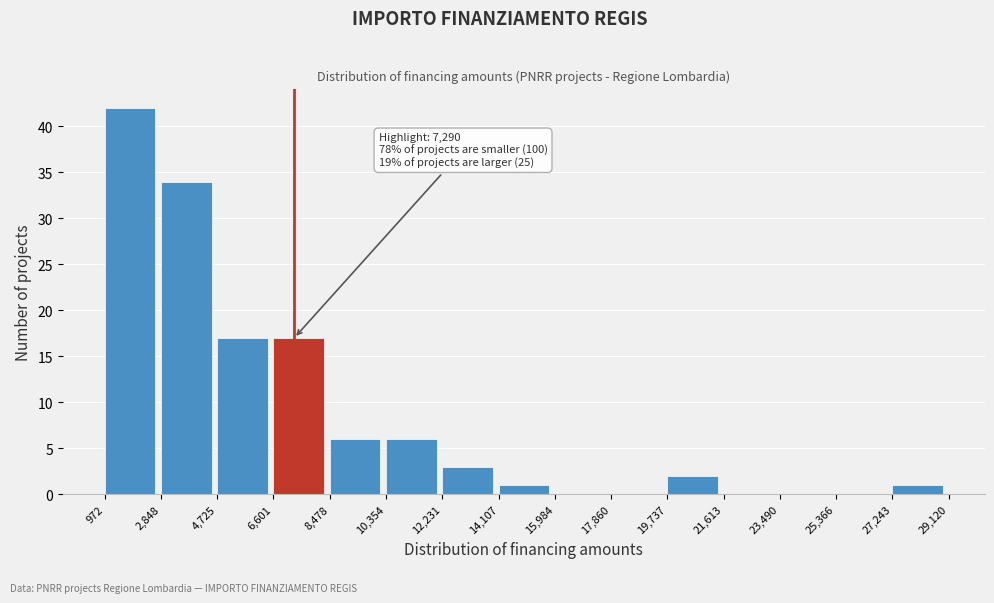

Over which range of the x-axis is the bar tallest?

972 to 2,848